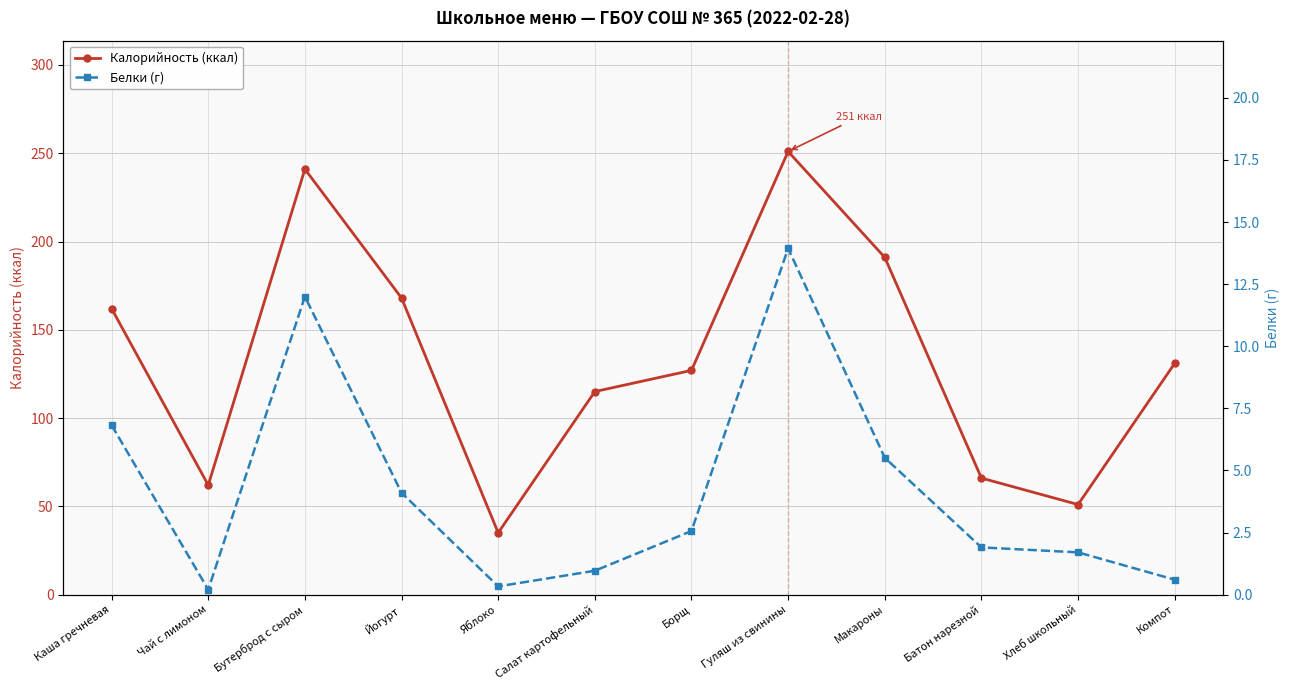

At which label does Калорийность (ккал) reach its minimum?

Яблоко